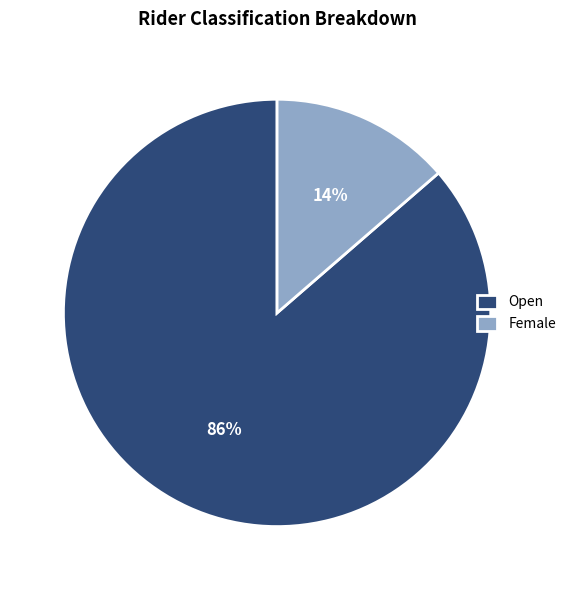

To the nearest percent, what is the combined percentage of Female and Open?

100%